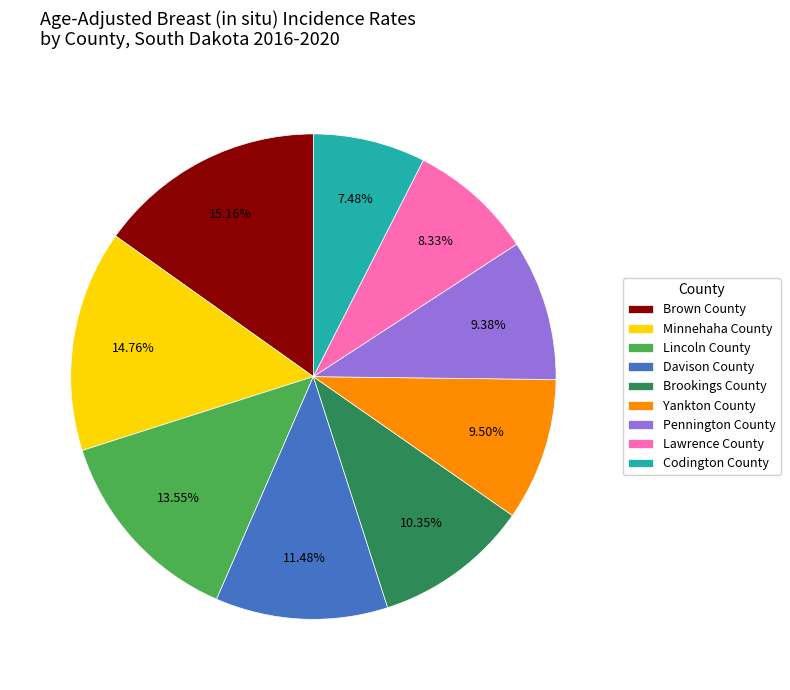

How much of the chart is everything except Davison County?

88.5%